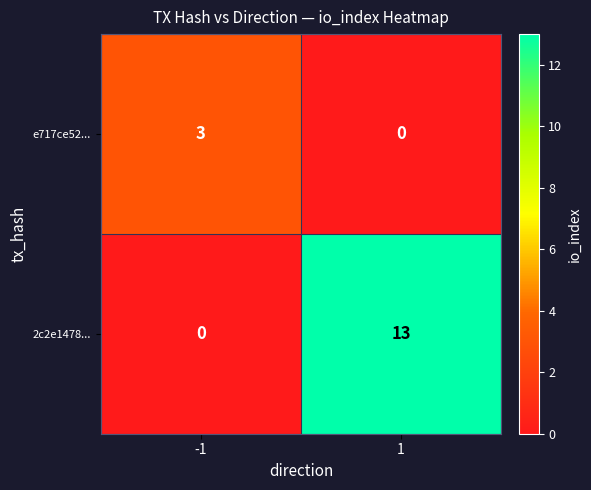

Reading left to right, transcribe all the data shown in this chart.

e717ce52...: 3	0
2c2e1478...: 0	13